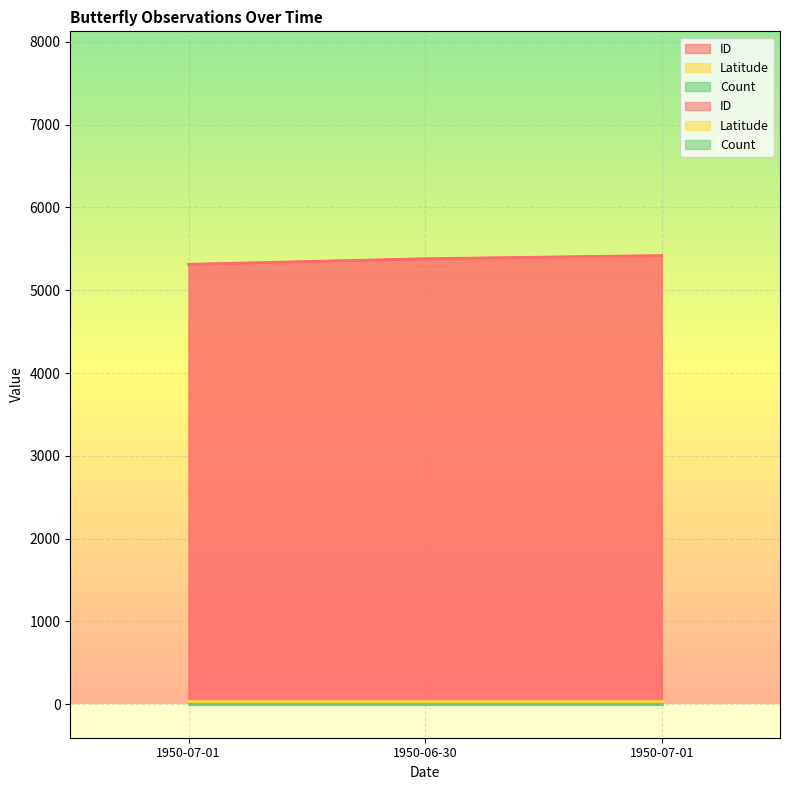

Rank the series at 1950-07-01 from highest to lowest value.

ID, Latitude, Count